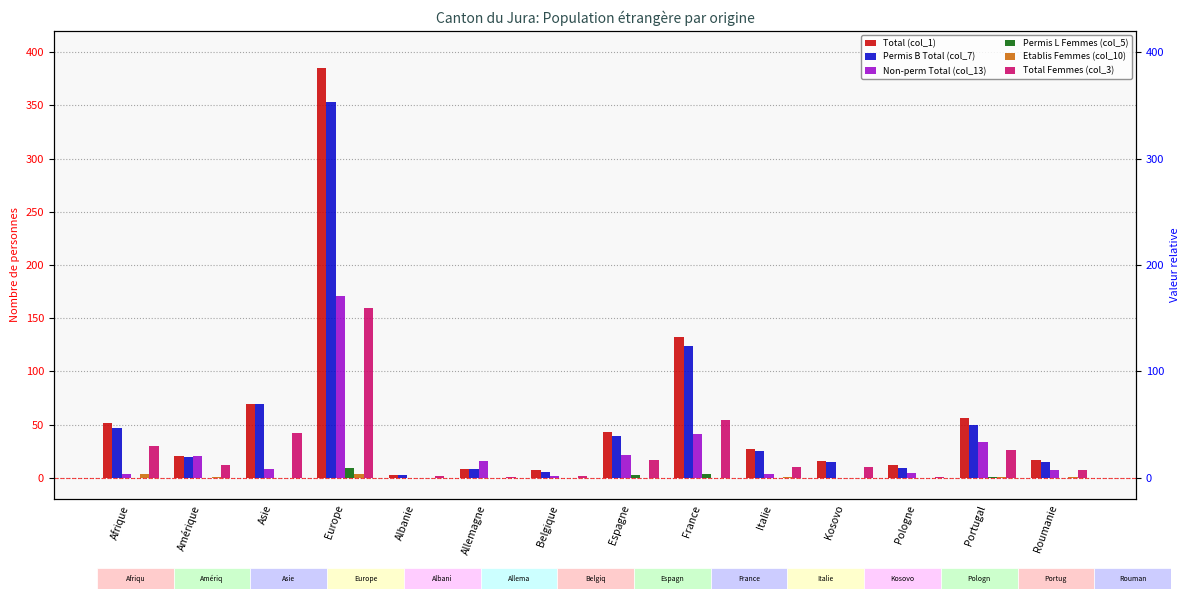

What is the label of the 2nd bar from the right?

Portugal